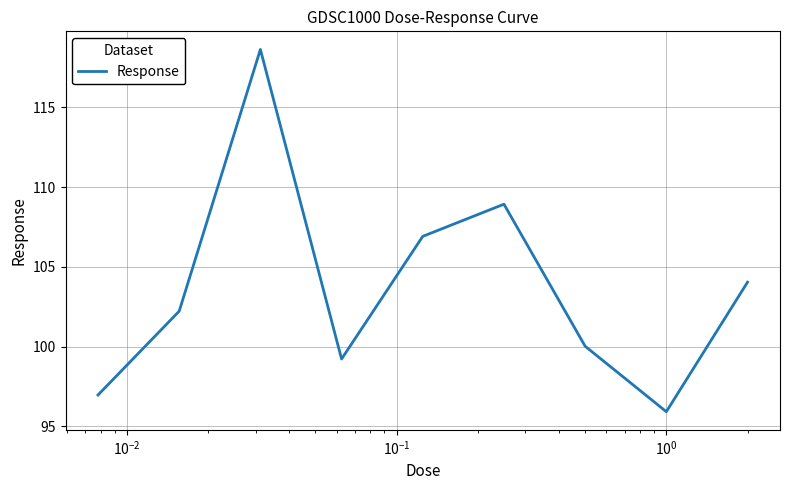

How many series are shown in this chart?

1